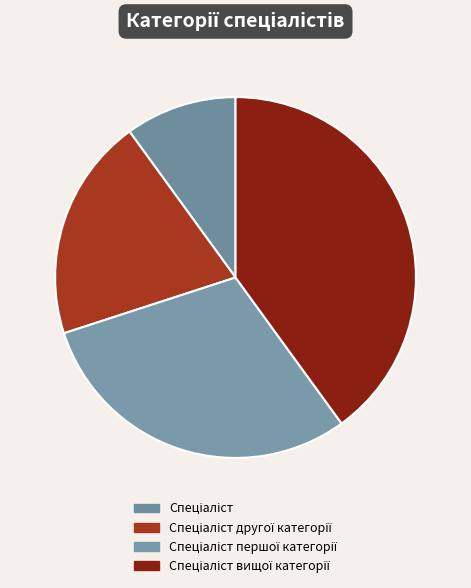

Combined, do Спеціаліст and Спеціаліст першої категорії account for over 50%?

No